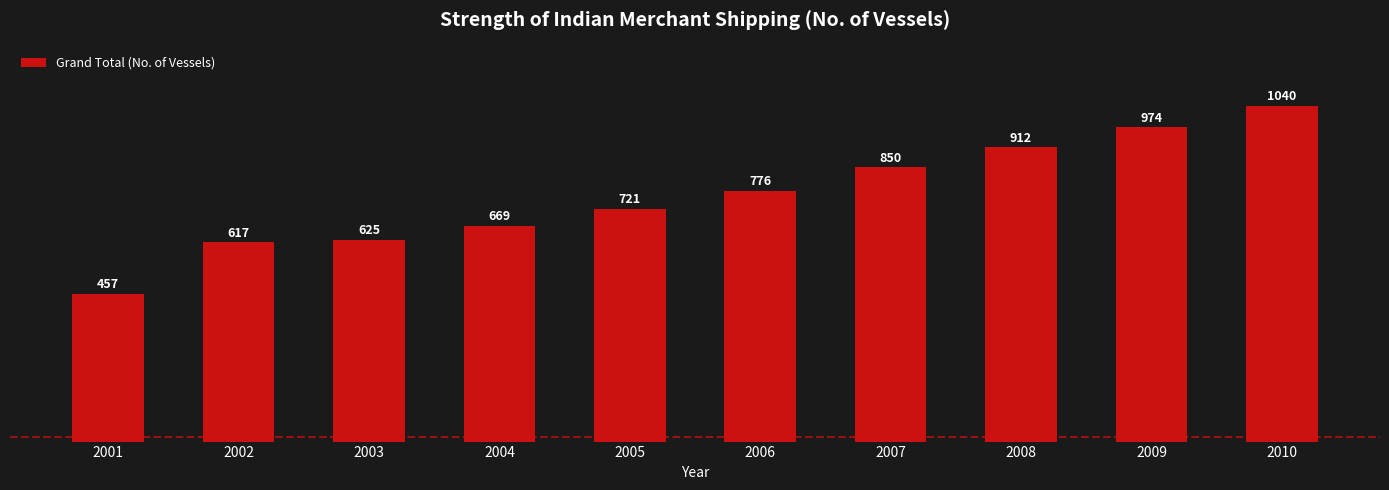

Reading right to left, extract all data points from this chart.

1040	974	912	850	776	721	669	625	617	457